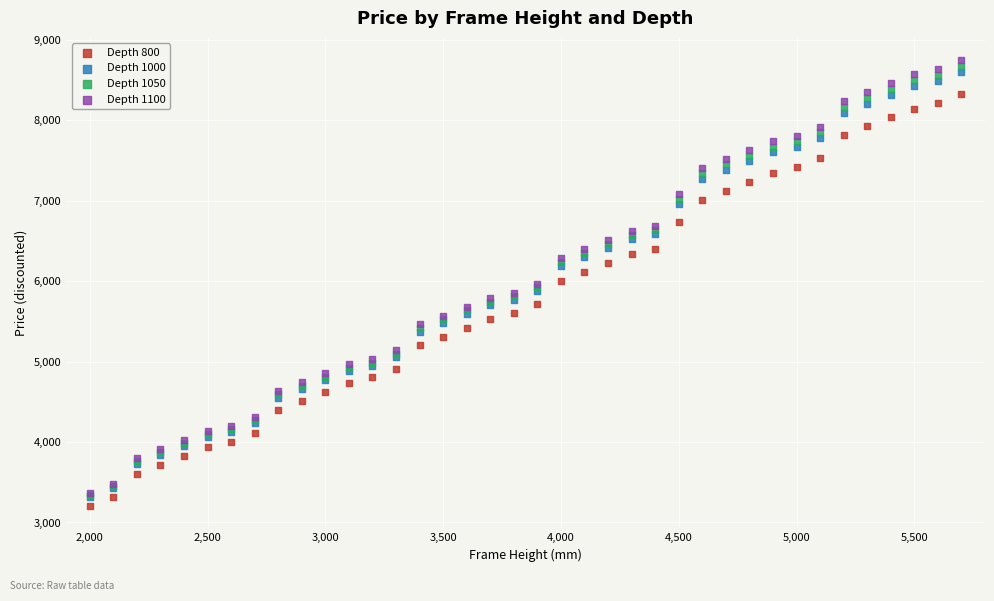

What are all the series names shown in the legend?

Depth 800, Depth 1000, Depth 1050, Depth 1100